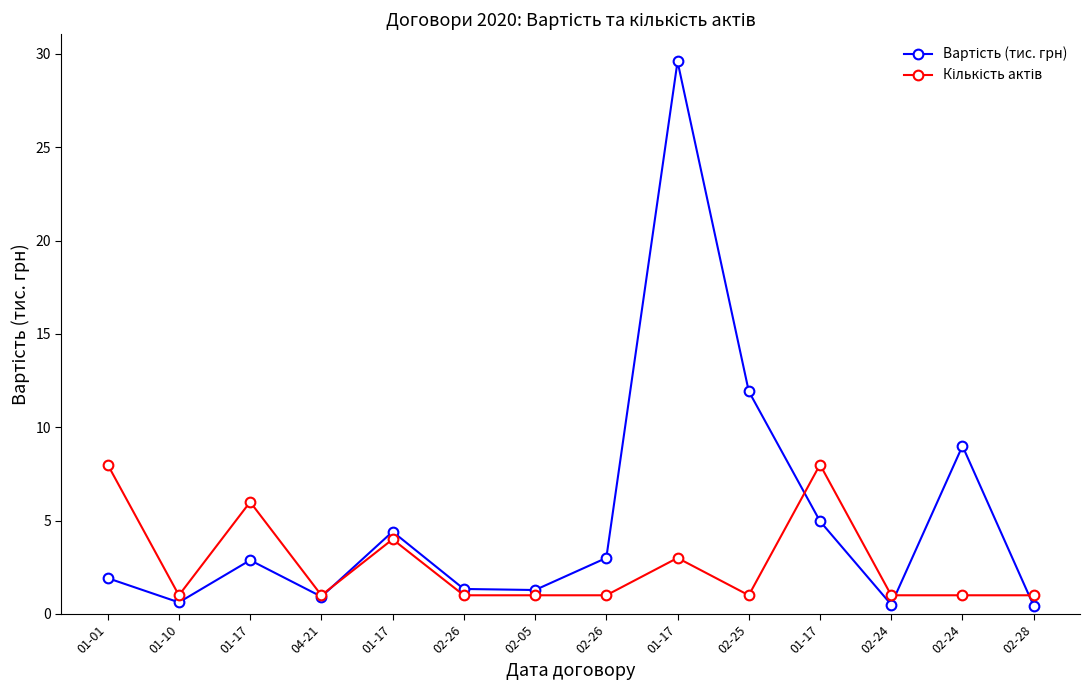

Does the chart display data point markers on the line(s)?

Yes